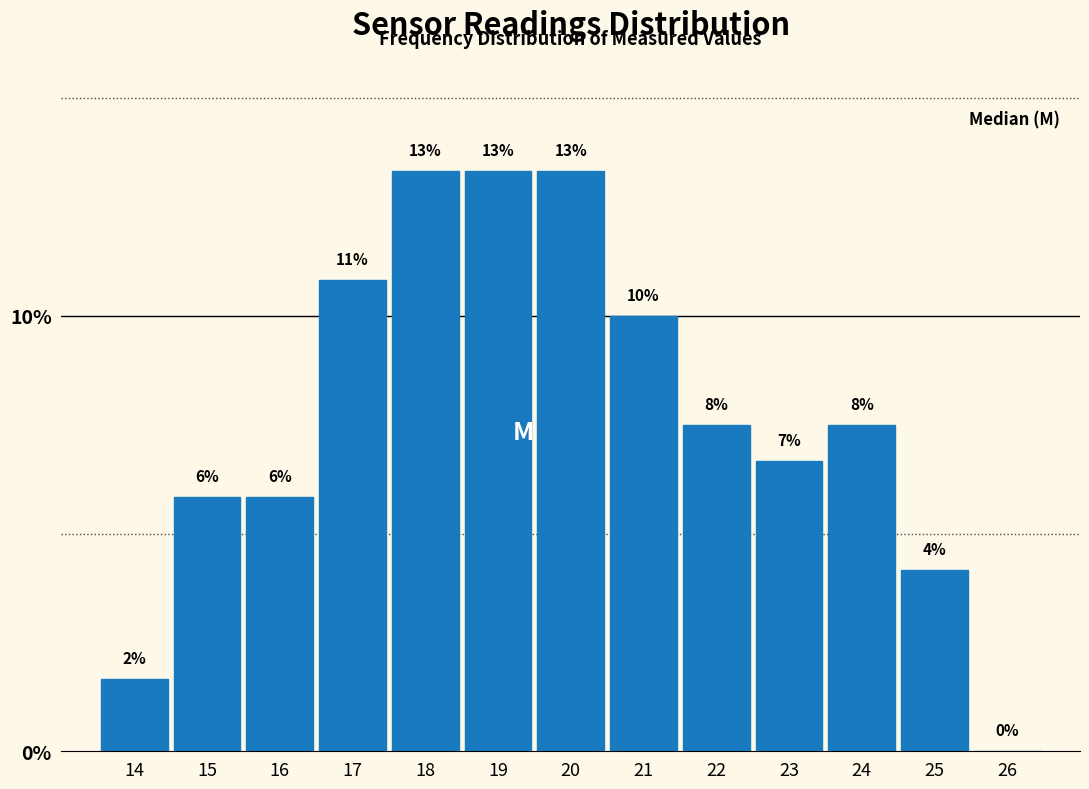

Are the bars horizontal?

No